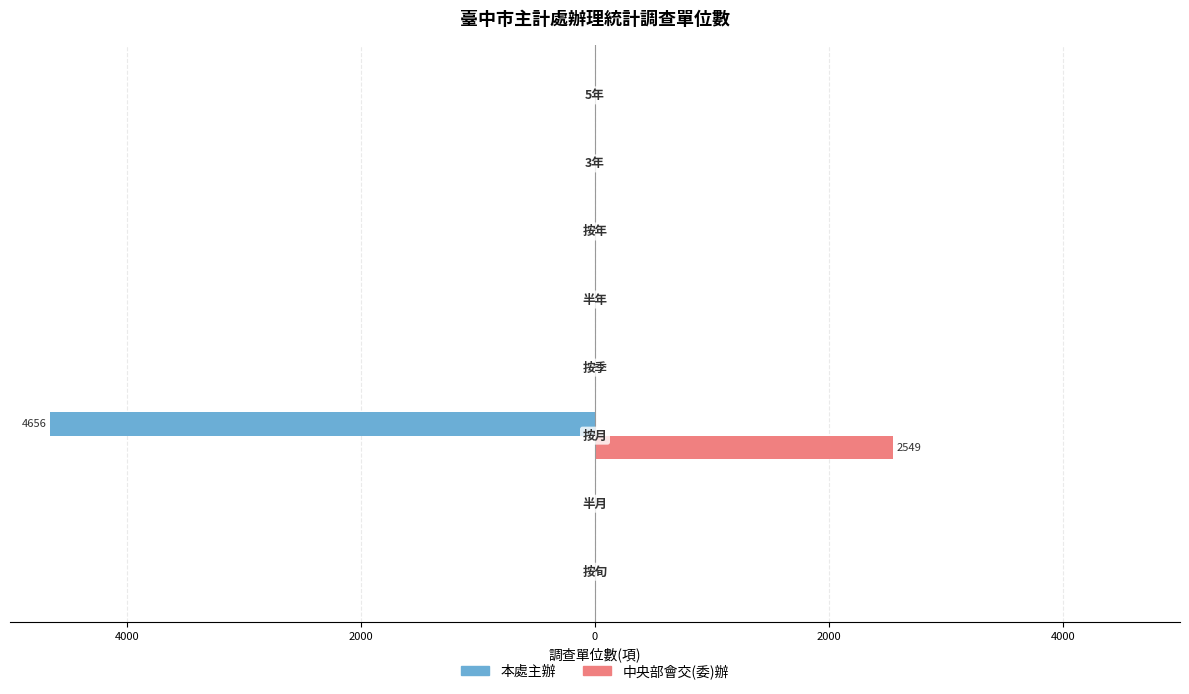

What are all the series names shown in the legend?

本處主辦, 中央部會交(委)辦